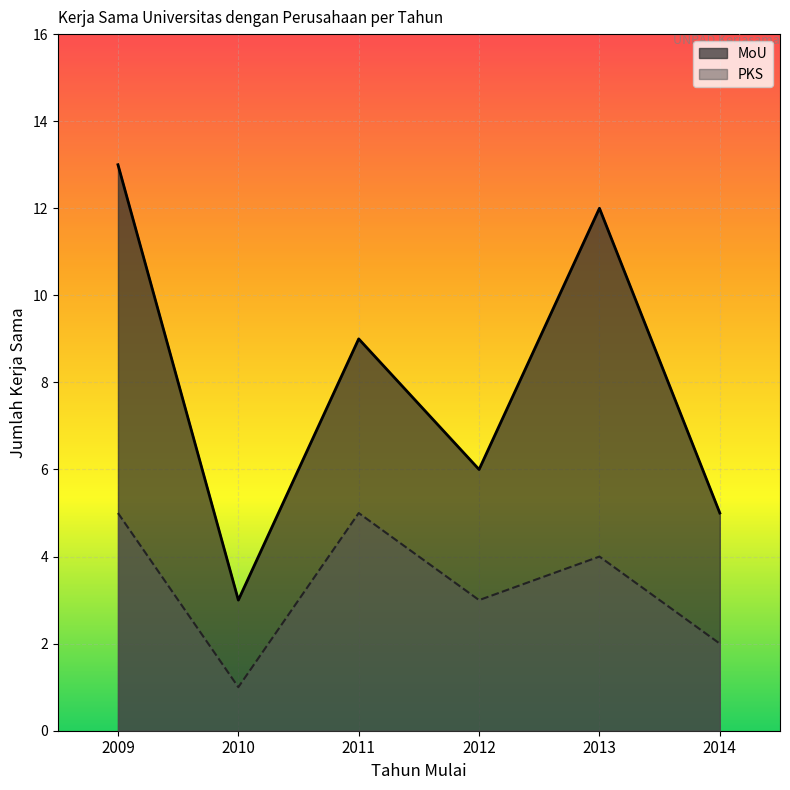

How many interior local peaks does the PKS series have?

2